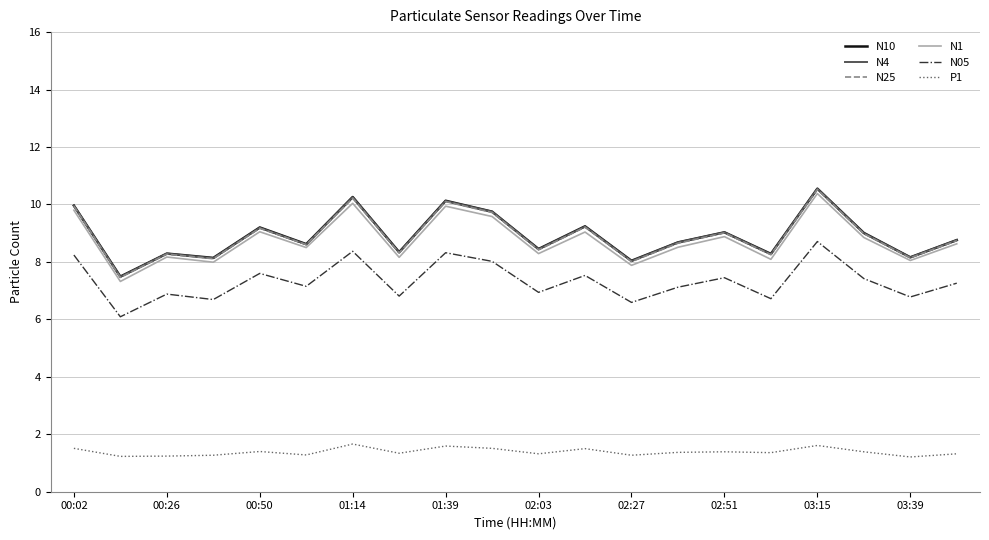

True or false: P1 and N05 cross at least once.

False